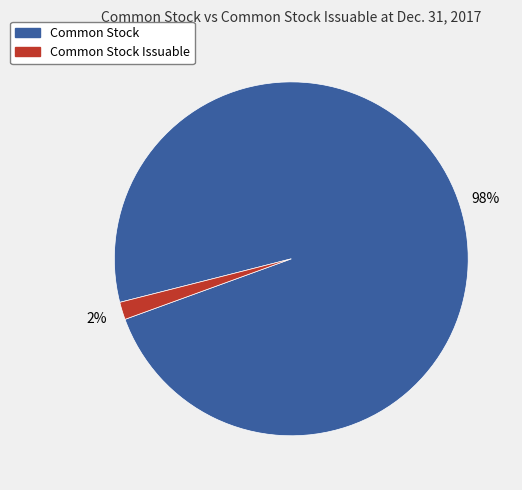

Combined, do Common Stock Issuable and Common Stock account for over 50%?

Yes